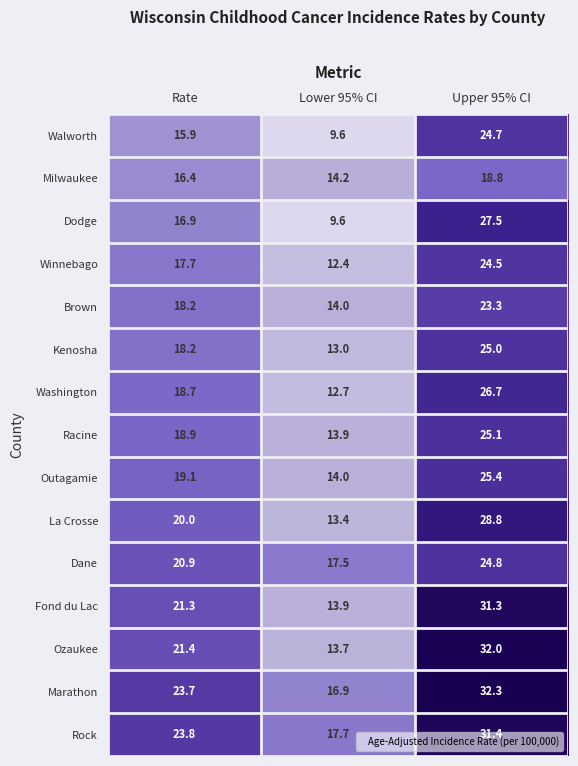

At which label does Ozaukee reach its minimum?

Lower 95% CI